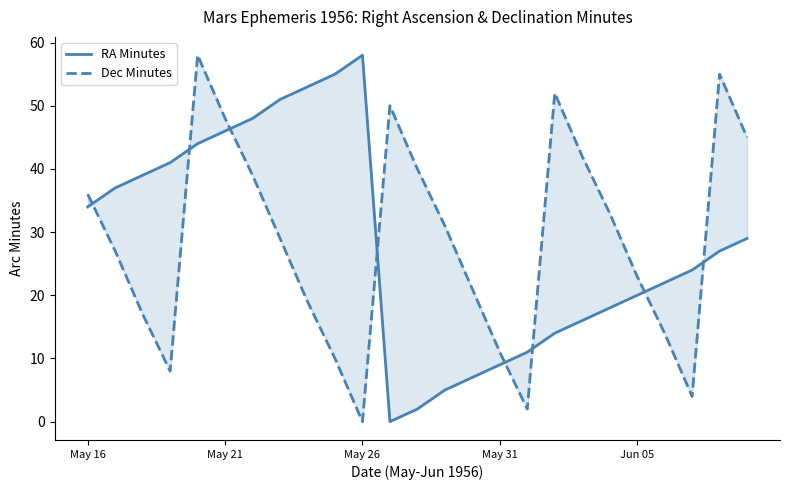

Which series has the largest total across all categories?

Dec Minutes